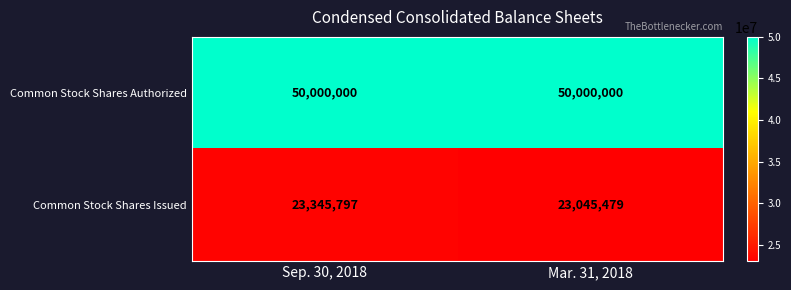

What is the difference between the maximum and minimum values in the Common Stock Shares Issued series?

300318